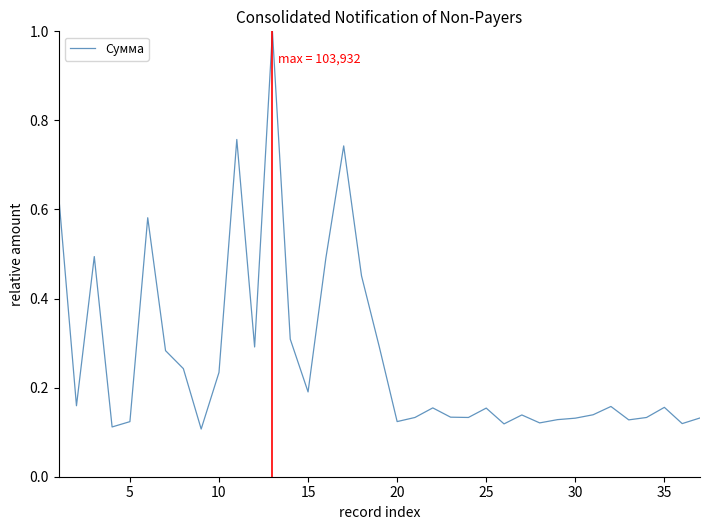

What is the difference between the maximum and second lowest values?

0.9